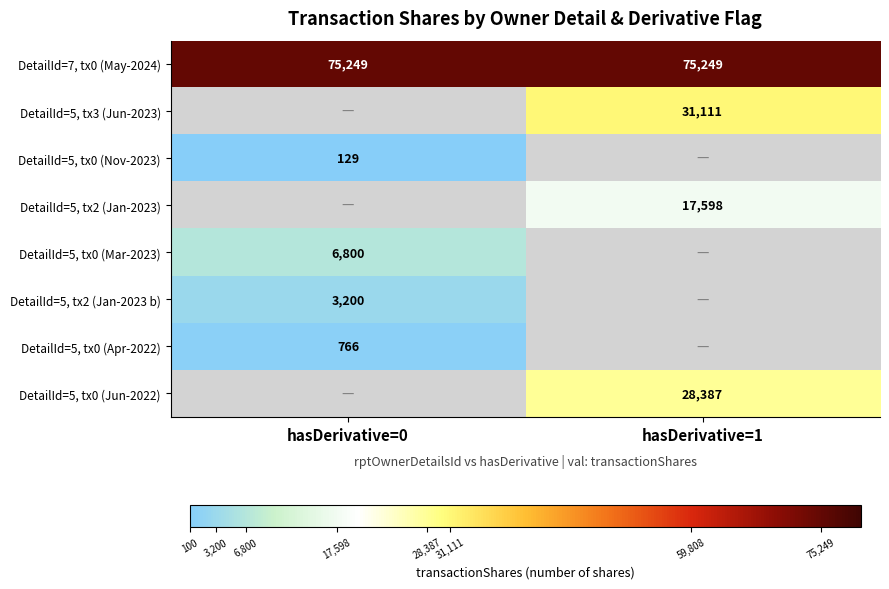

What is the greatest value displayed?

75249.0